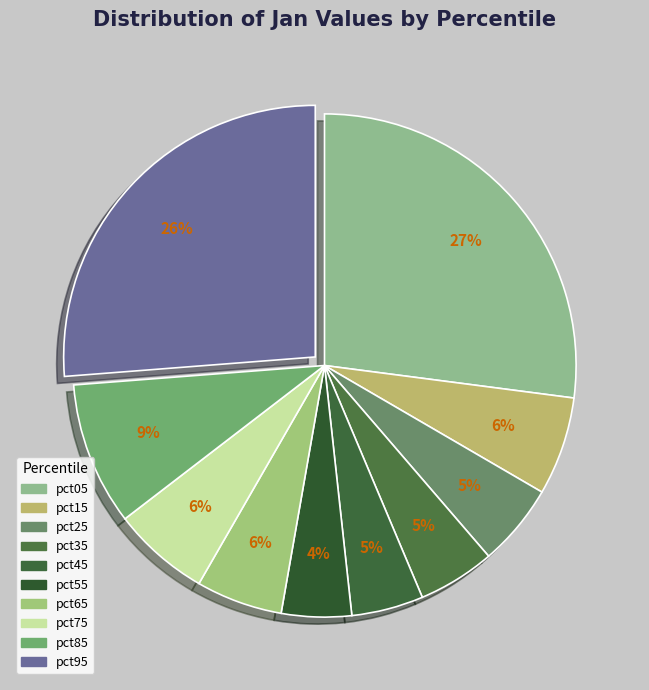

Which slice is the smallest?

pct55